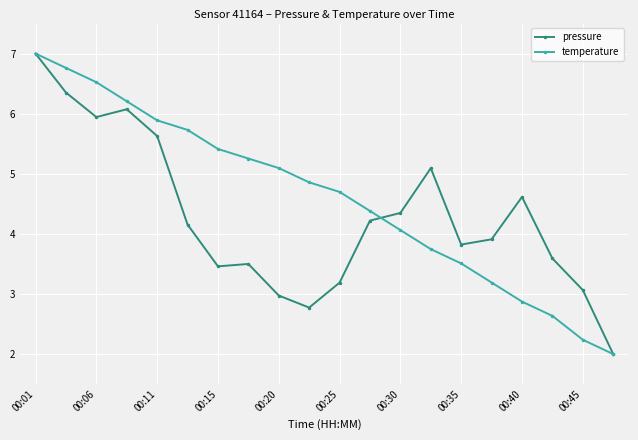

List the series in order of their overall mean, lowest first.

pressure, temperature